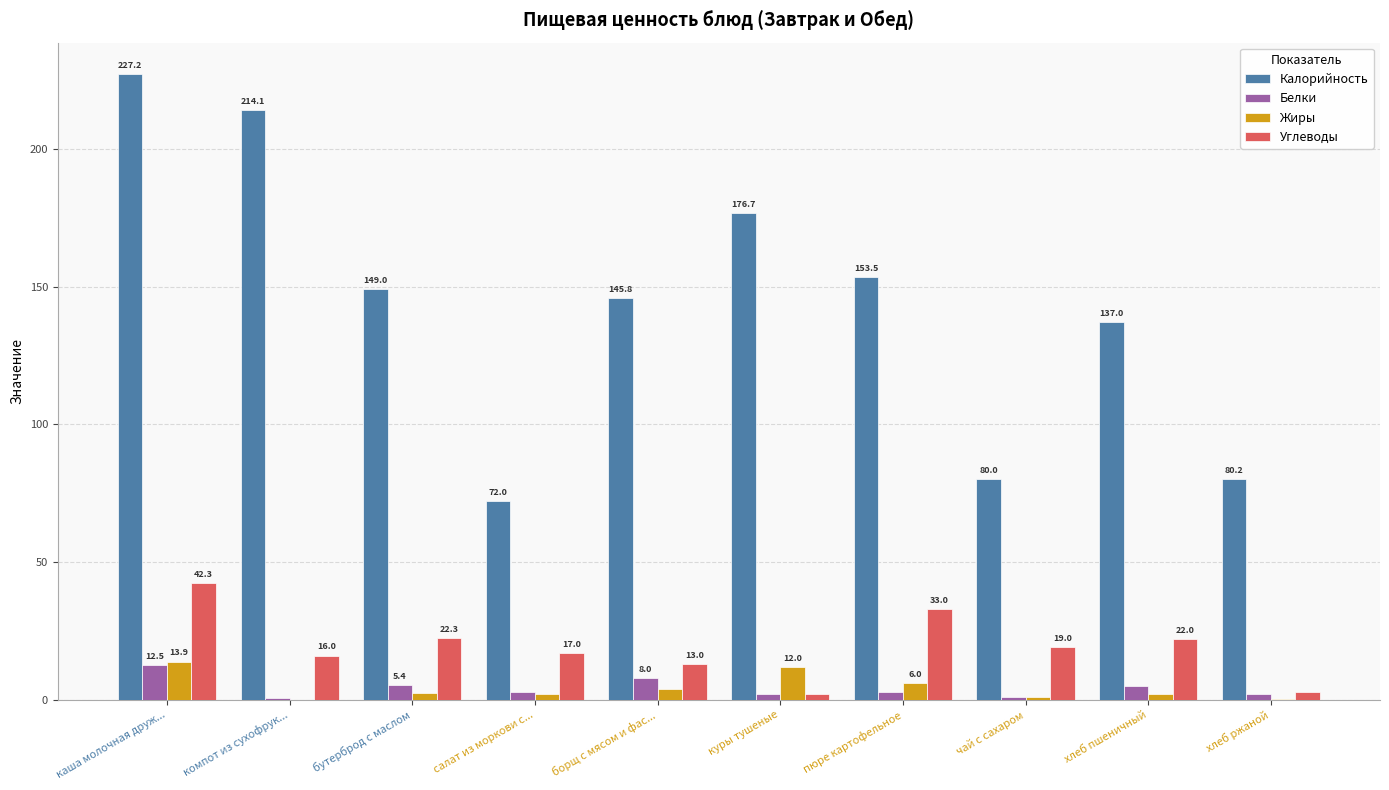

Is the value of Углеводы at бутерброд с маслом greater than the value of Жиры at салат из моркови с...?

Yes